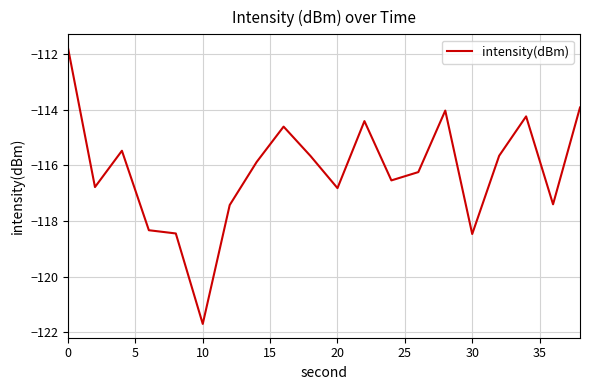

What is the smallest value displayed?

-121.7